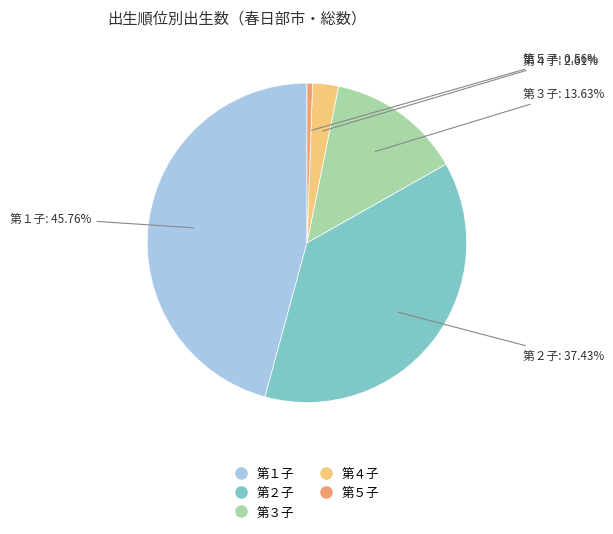

To the nearest percent, what is the average slice percentage?

20%